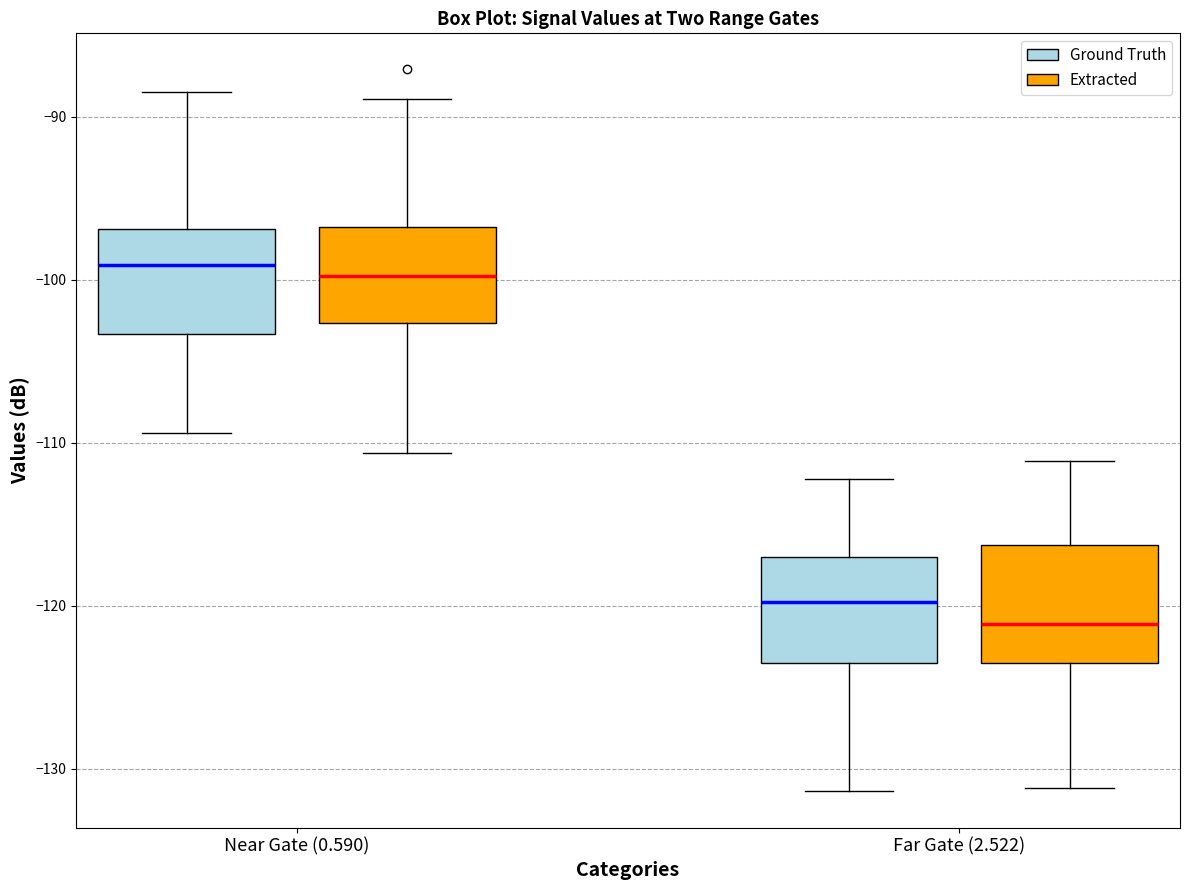

Reading left to right, read every box against the y-axis: the position of its median line, the range the box covers, and the ends of its whiskers. The values are not printed on the chart, so give them approximately, as read against the axis.

Near Gate (0.590) (Ground Truth): median -99, box -103 to -97, whiskers -109 to -88
Near Gate (0.590) (Extracted): median -100, box -103 to -97, whiskers -111 to -89
Far Gate (2.522) (Ground Truth): median -120, box -123 to -117, whiskers -131 to -112
Far Gate (2.522) (Extracted): median -121, box -124 to -116, whiskers -131 to -111